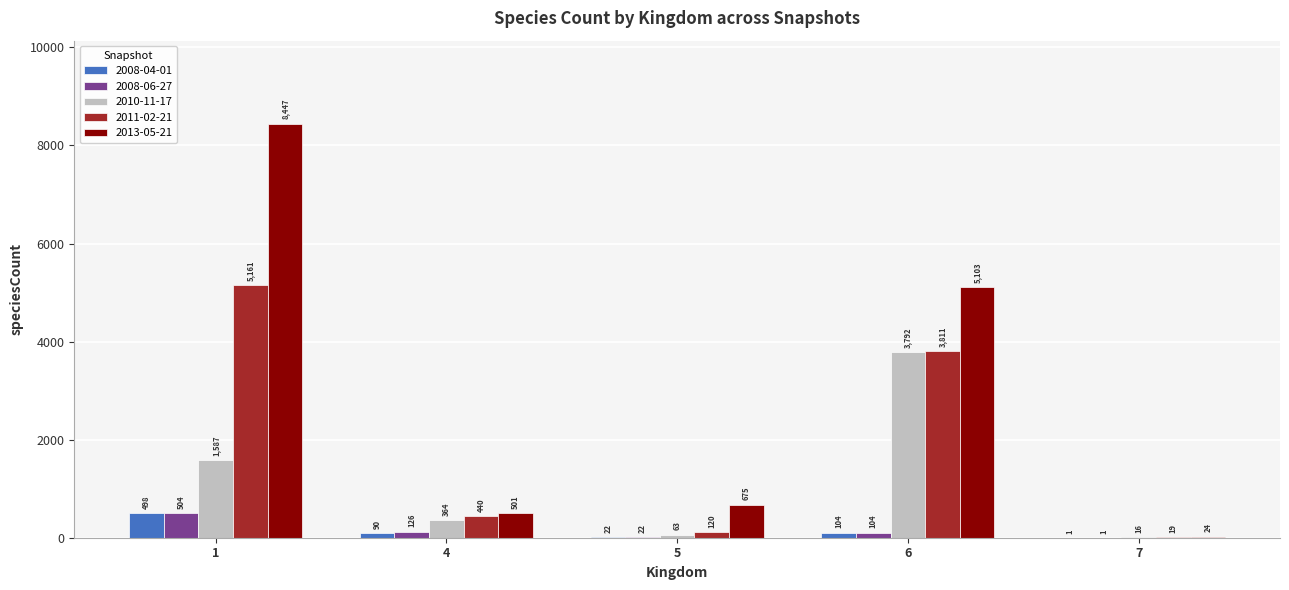

What value does the 2010-11-17 series have at 5, to the nearest 50?

50